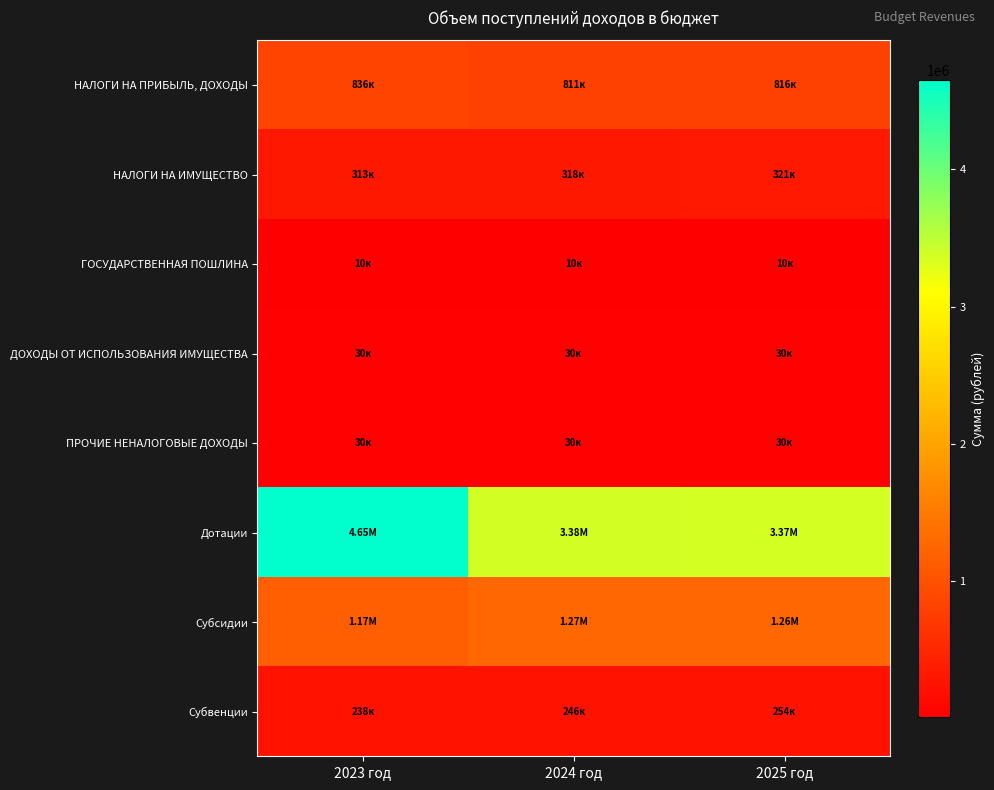

Reading right to left, what are all the values shown in this chart?

НАЛОГИ НА ПРИБЫЛЬ, ДОХОДЫ: 2025 год=816000	2024 год=811000	2023 год=836000
НАЛОГИ НА ИМУЩЕСТВО: 2025 год=321000	2024 год=318000	2023 год=313000
ГОСУДАРСТВЕННАЯ ПОШЛИНА: 2025 год=10000	2024 год=10000	2023 год=10000
ДОХОДЫ ОТ ИСПОЛЬЗОВАНИЯ ИМУЩЕСТВА: 2025 год=30000	2024 год=30000	2023 год=30000
ПРОЧИЕ НЕНАЛОГОВЫЕ ДОХОДЫ: 2025 год=30000	2024 год=30000	2023 год=30000
Дотации: 2025 год=3370468	2024 год=3378882	2023 год=4652216
Субсидии: 2025 год=1262655	2024 год=1269344	2023 год=1170132
Субвенции: 2025 год=254610	2024 год=246380	2023 год=238519